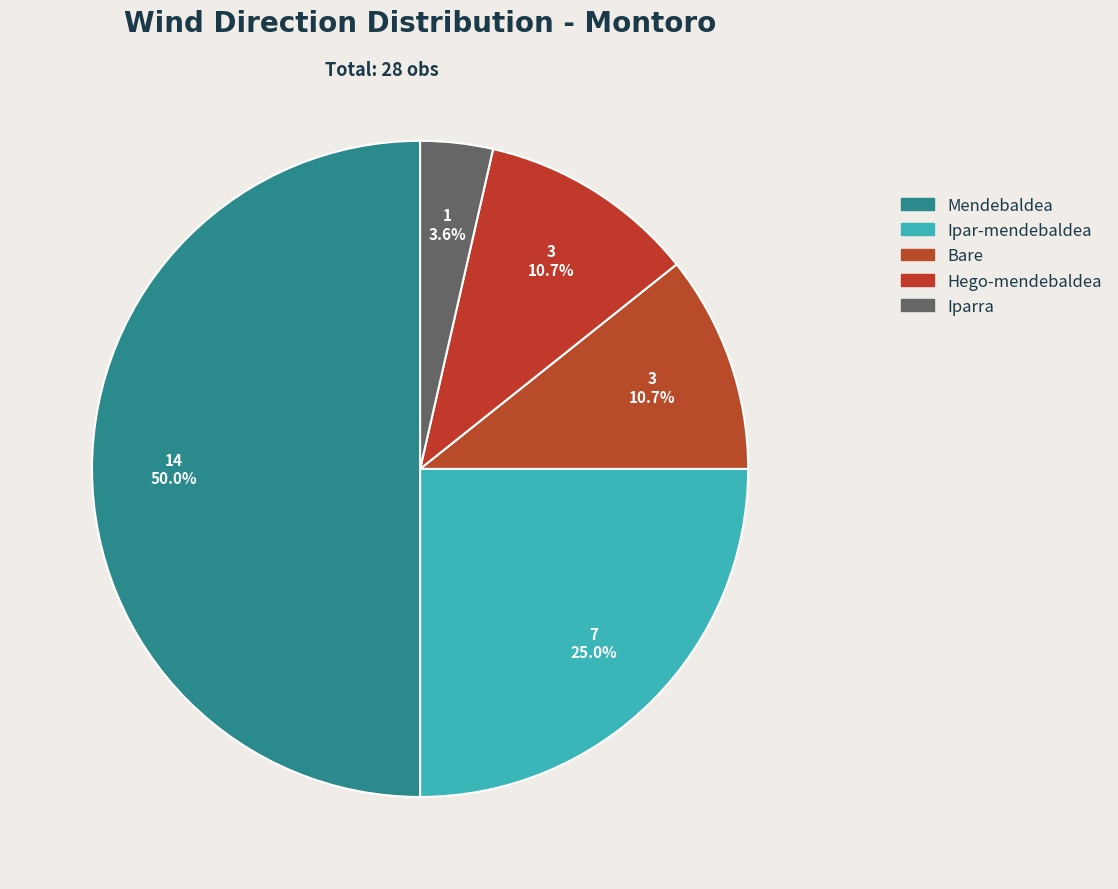

What percentage is the Hego-mendebaldea slice, to the nearest percent?

11%